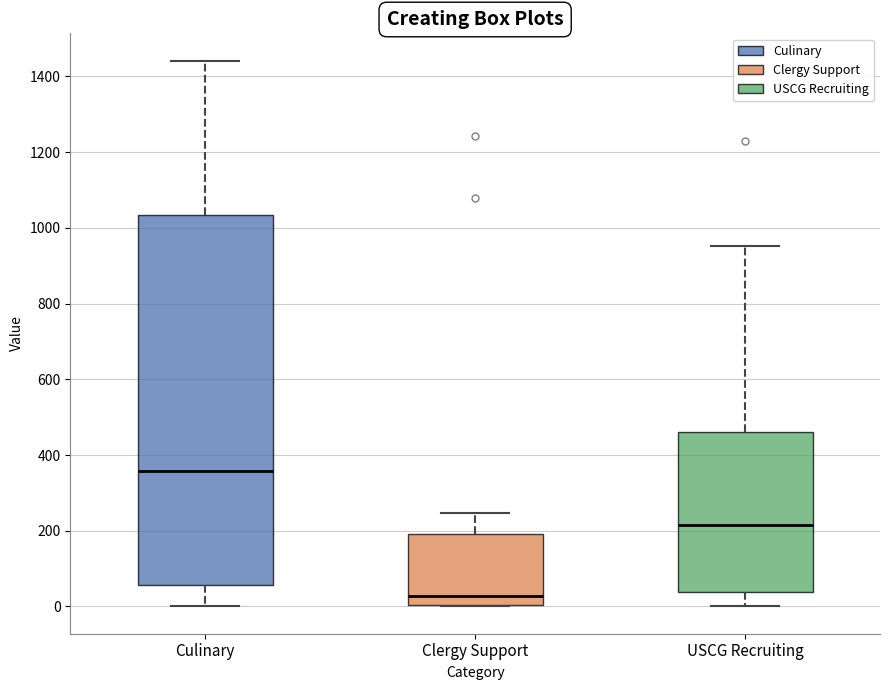

Which box has the highest median line?

Culinary